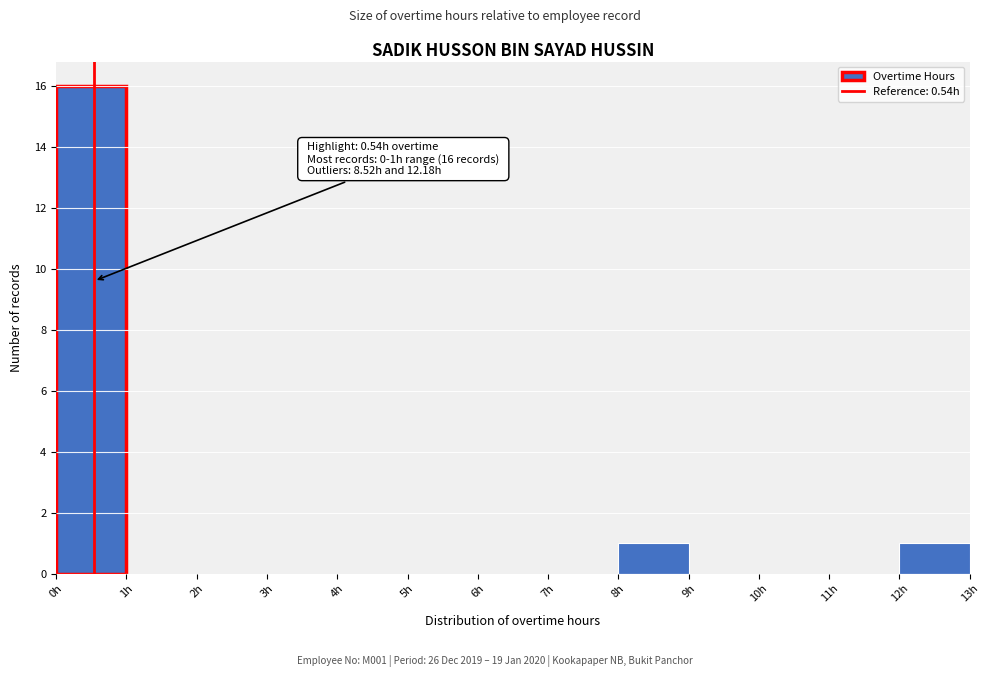

Over which range of the x-axis is the bar tallest?

0 to 1